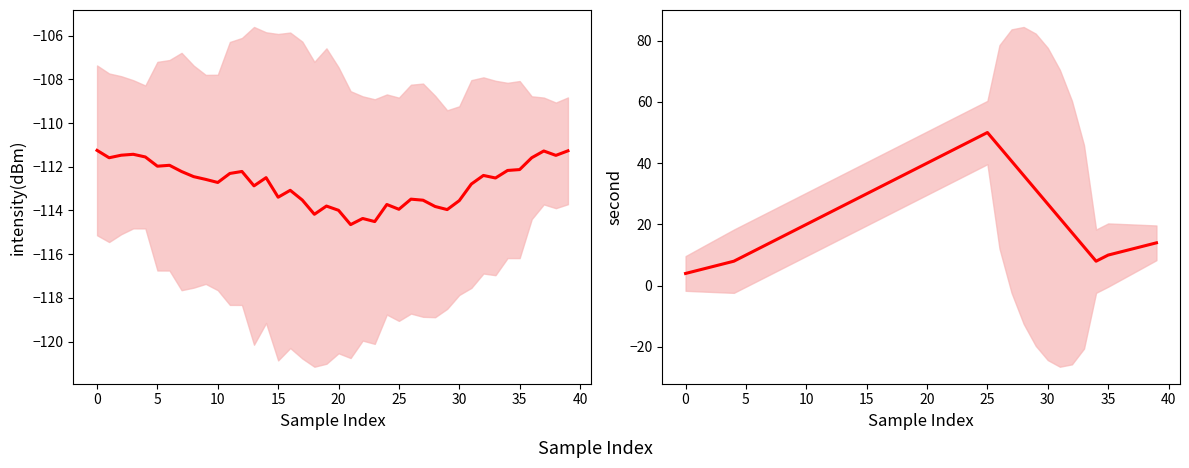

Reading left to right, what are all the values shown in this chart?

intensity(dBm): -111.3	-111.6	-111.5	-111.4	-111.6	-112.0	-111.9	-112.2	-112.5	-112.6	-112.7	-112.3	-112.2	-112.9	-112.5	-113.4	-113.1	-113.5	-114.2	-113.8	-114.0	-114.6	-114.4	-114.5	-113.7	-113.9	-113.5	-113.5	-113.8	-114.0	-113.6	-112.8	-112.4	-112.5	-112.2	-112.1	-111.6	-111.3	-111.5	-111.3
second: 4.0	5.0	6.0	7.0	8.0	10.0	12.0	14.0	16.0	18.0	20.0	22.0	24.0	26.0	28.0	30.0	32.0	34.0	36.0	38.0	40.0	42.0	44.0	46.0	48.0	50.0	45.3	40.7	36.0	31.3	26.7	22.0	17.3	12.7	8.0	10.0	11.0	12.0	13.0	14.0